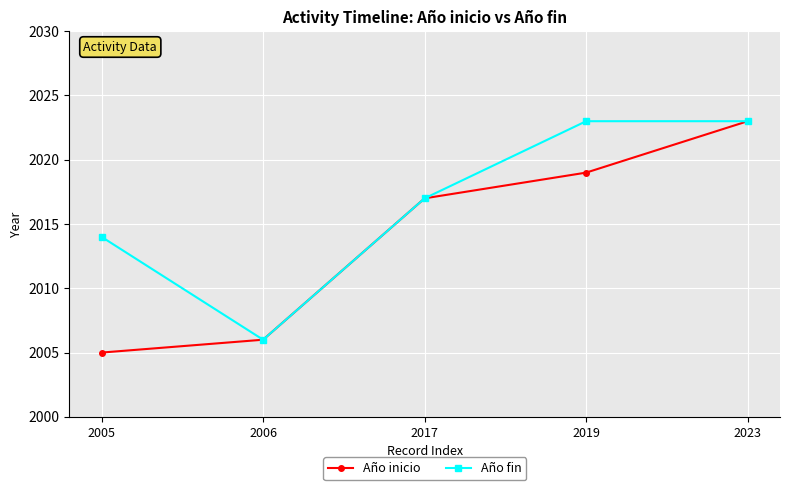

Is it true that Año fin equals 2006 at 2006?

True